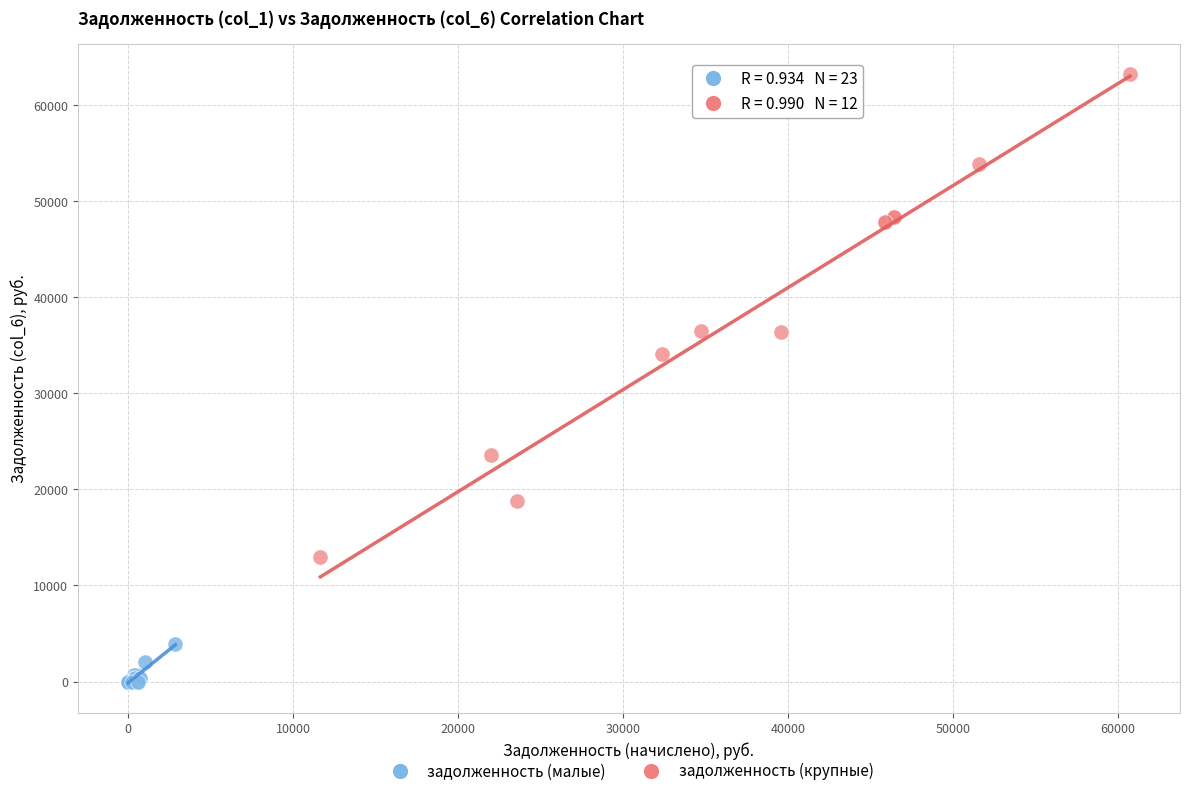

Which series contains the highest Y value?

задолженность (крупные)